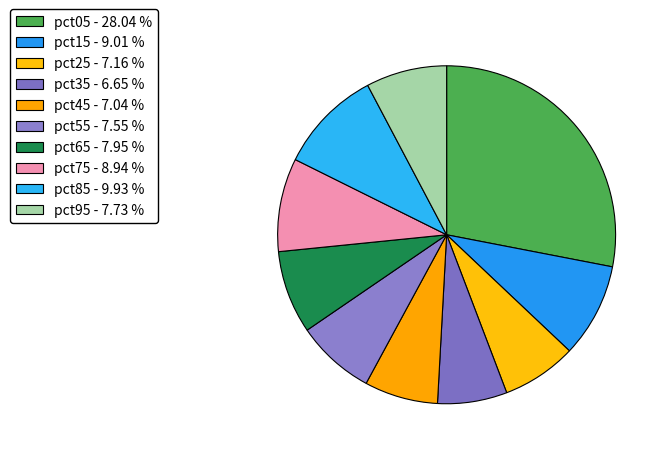

To the nearest percent, what is the combined percentage of pct85 and pct05?

38%